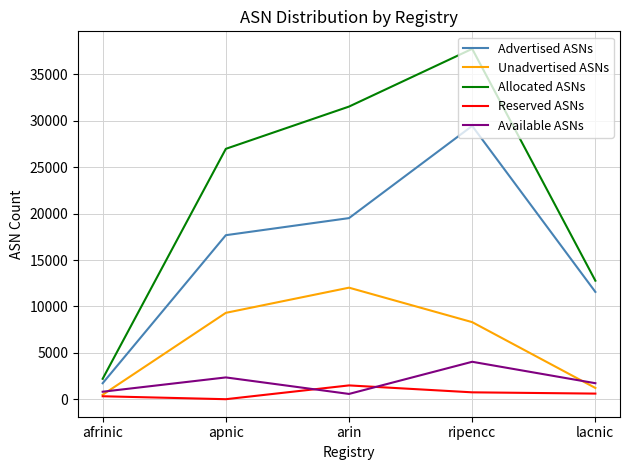

At ripencc, list the series in order from smallest to largest.

Reserved ASNs, Available ASNs, Unadvertised ASNs, Advertised ASNs, Allocated ASNs